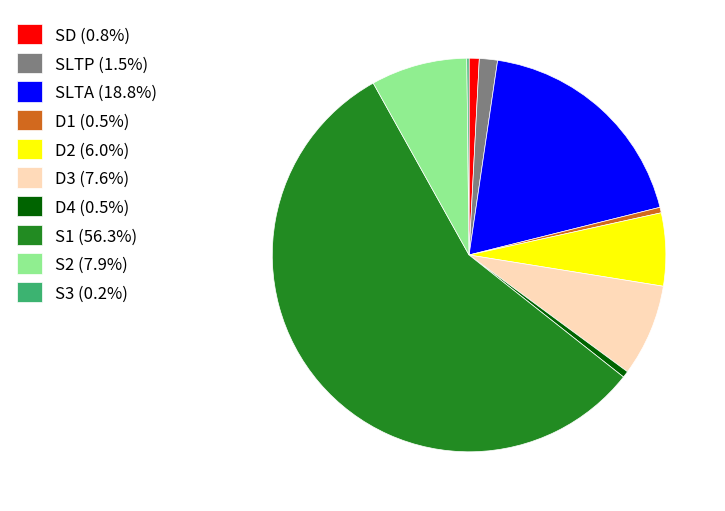

The SLTP slice represents 1% of the pie. True or false?

True